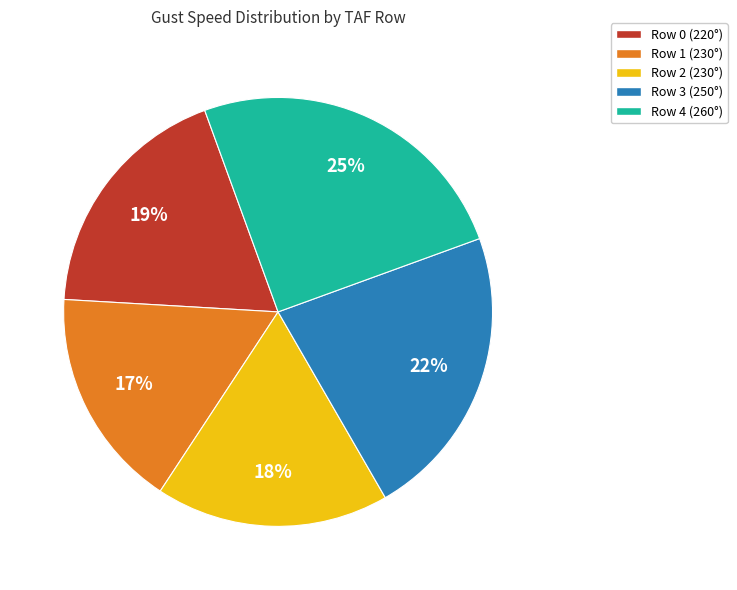

Is it true that Row 3 (250°) is 35% of the pie?

False